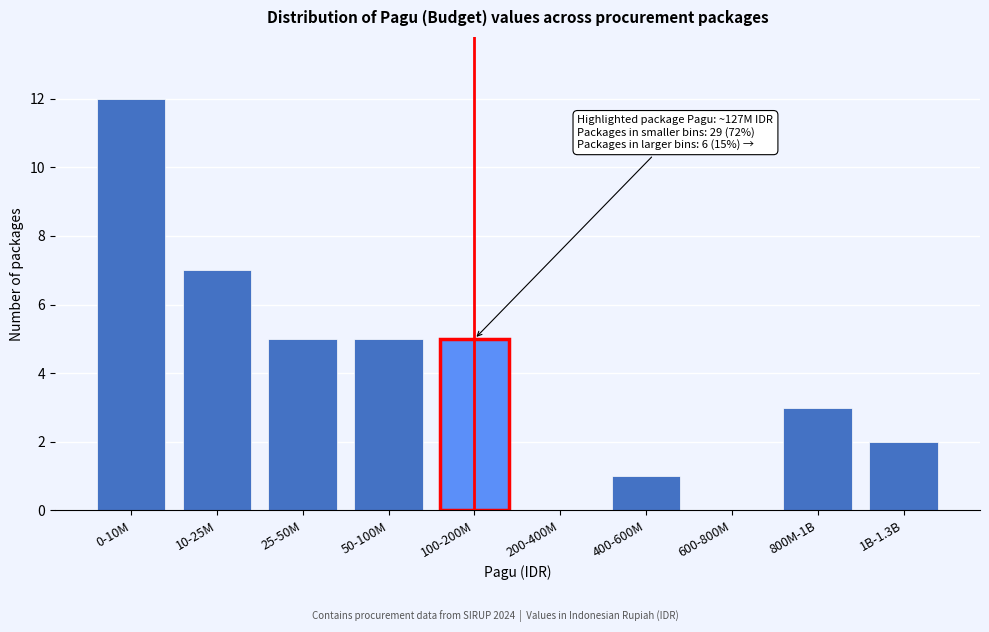

Reading right to left, extract all data points from this chart.

1B-1.3B=2	800M-1B=3	600-800M=0	400-600M=1	200-400M=0	100-200M=5	50-100M=5	25-50M=5	10-25M=7	0-10M=12